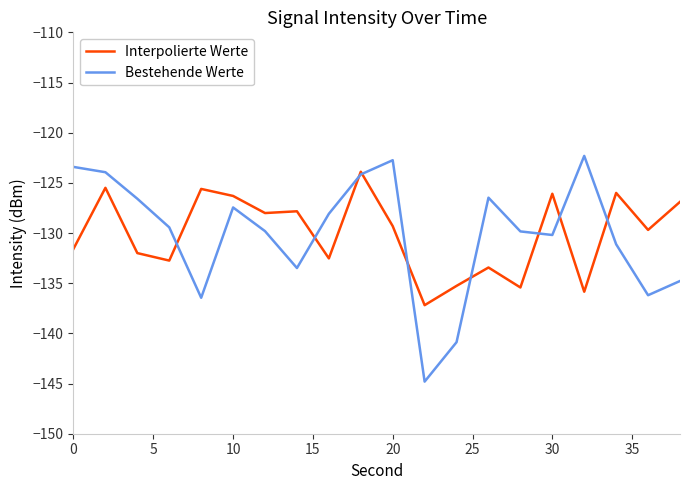

What is the maximum value shown in the chart?

-122.3